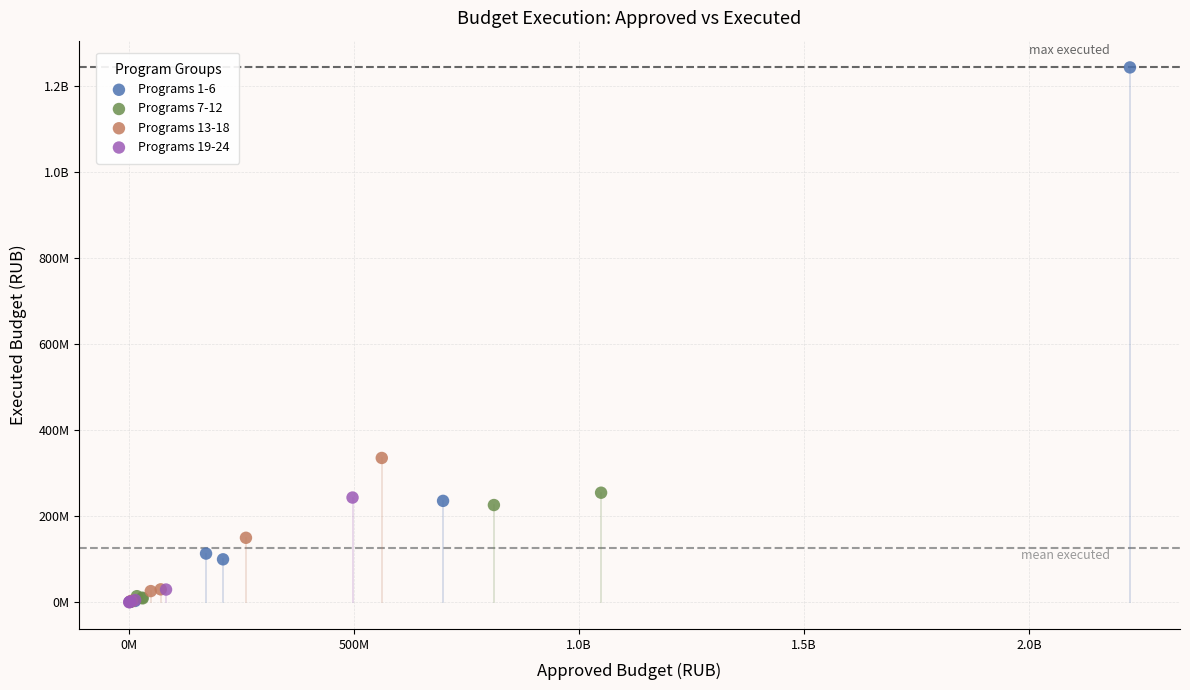

What are all the series names shown in the legend?

Programs 1-6, Programs 7-12, Programs 13-18, Programs 19-24